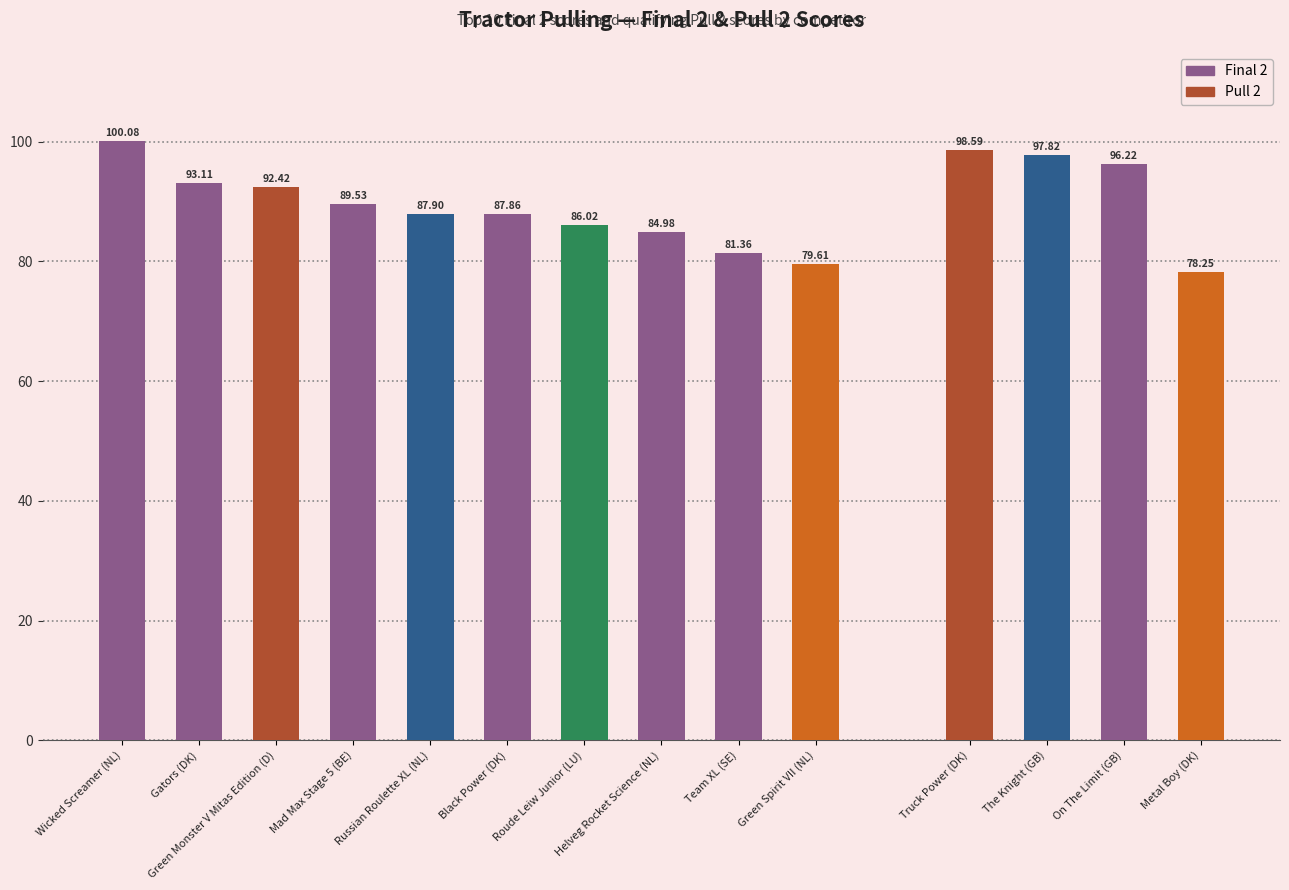

Between Mad Max Stage 5 (BE) and Helveg Rocket Science (NL), which is larger?

Mad Max Stage 5 (BE)